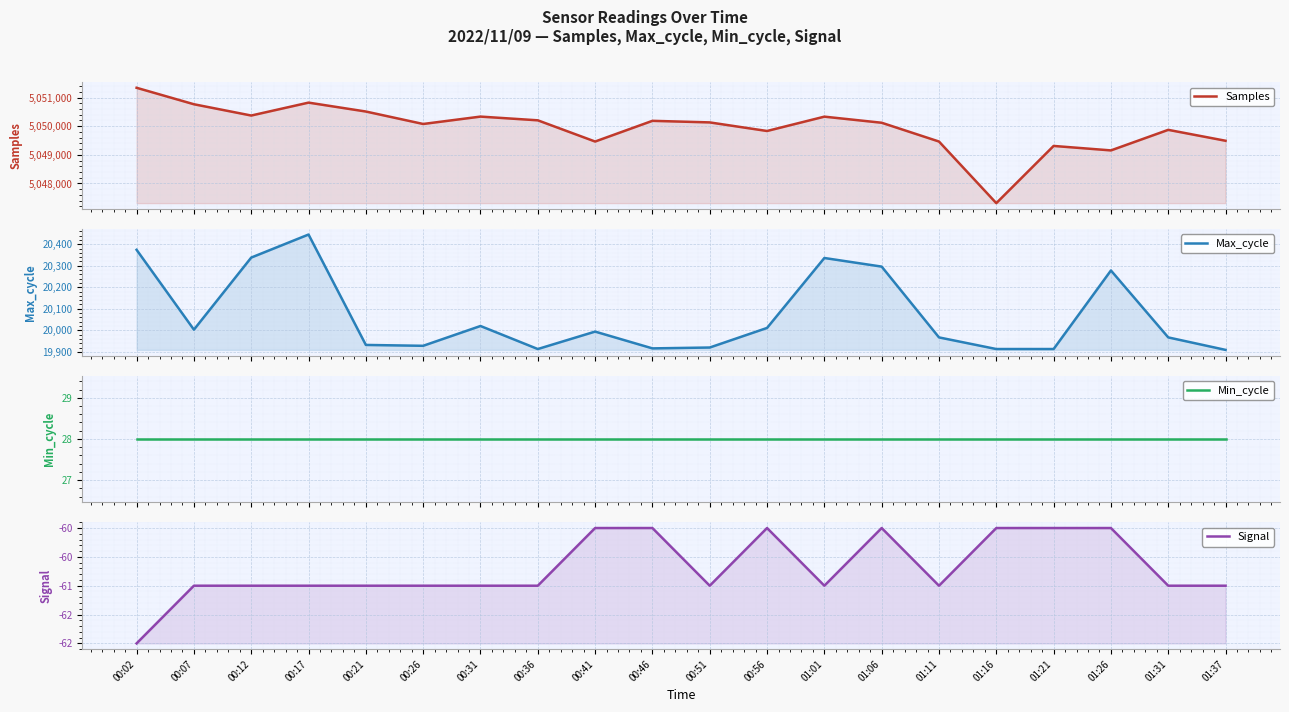

What is the difference between the maximum and minimum values in the Samples series?

4029